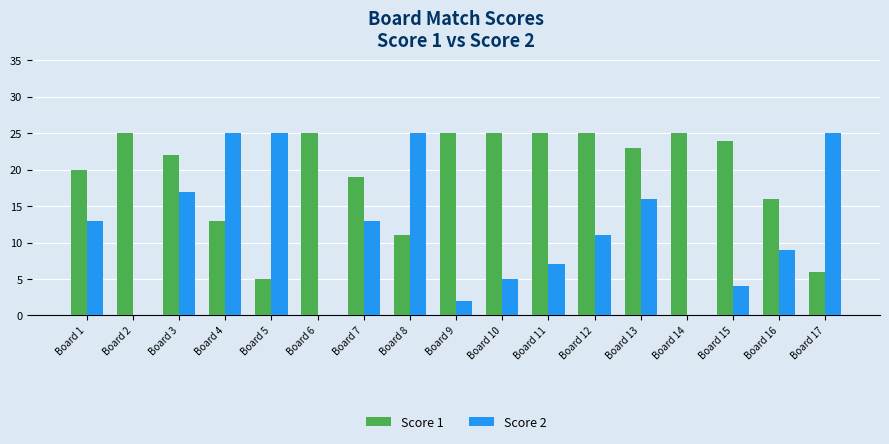

What are all the series names shown in the legend?

Score 1, Score 2